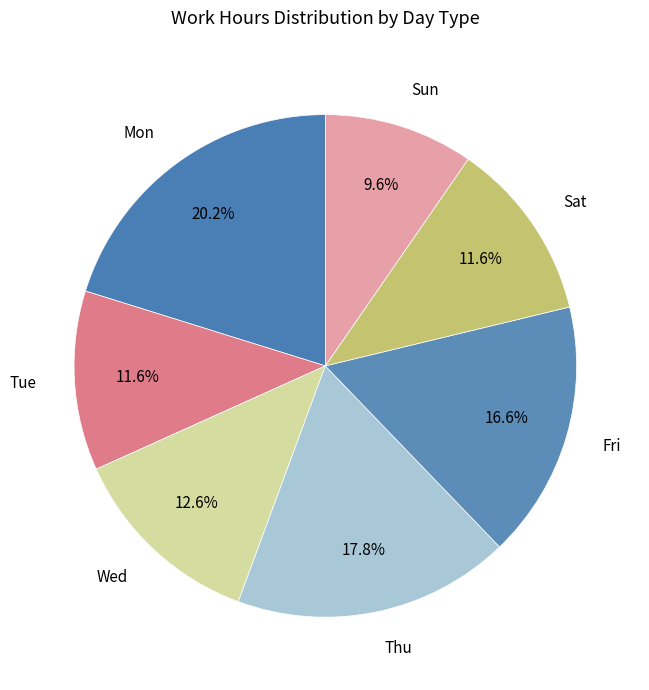

How many segments does this pie chart have?

7